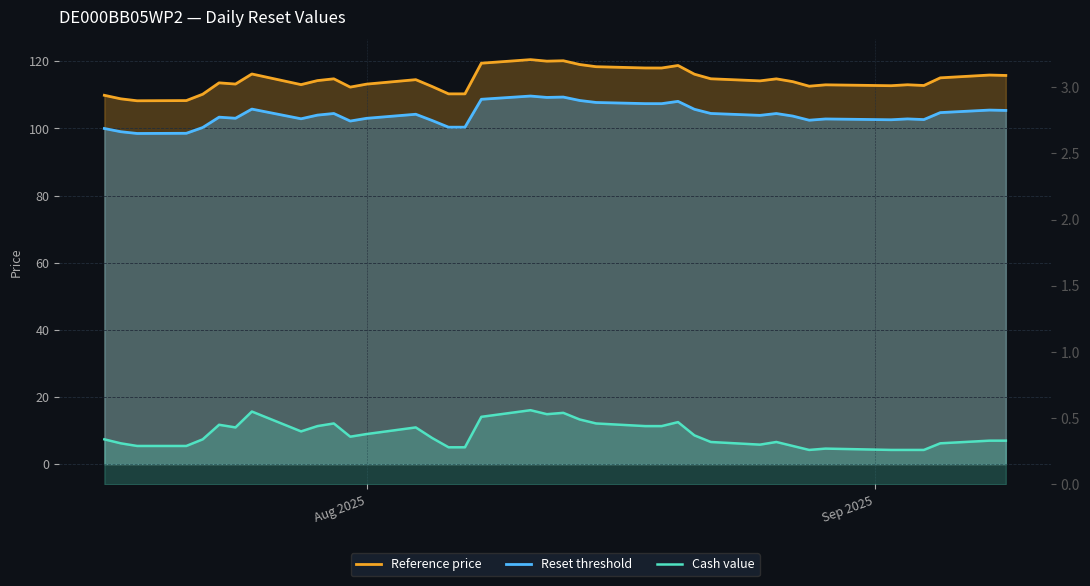

True or false: Reset threshold has more than 2 points higher than both neighbors.

True